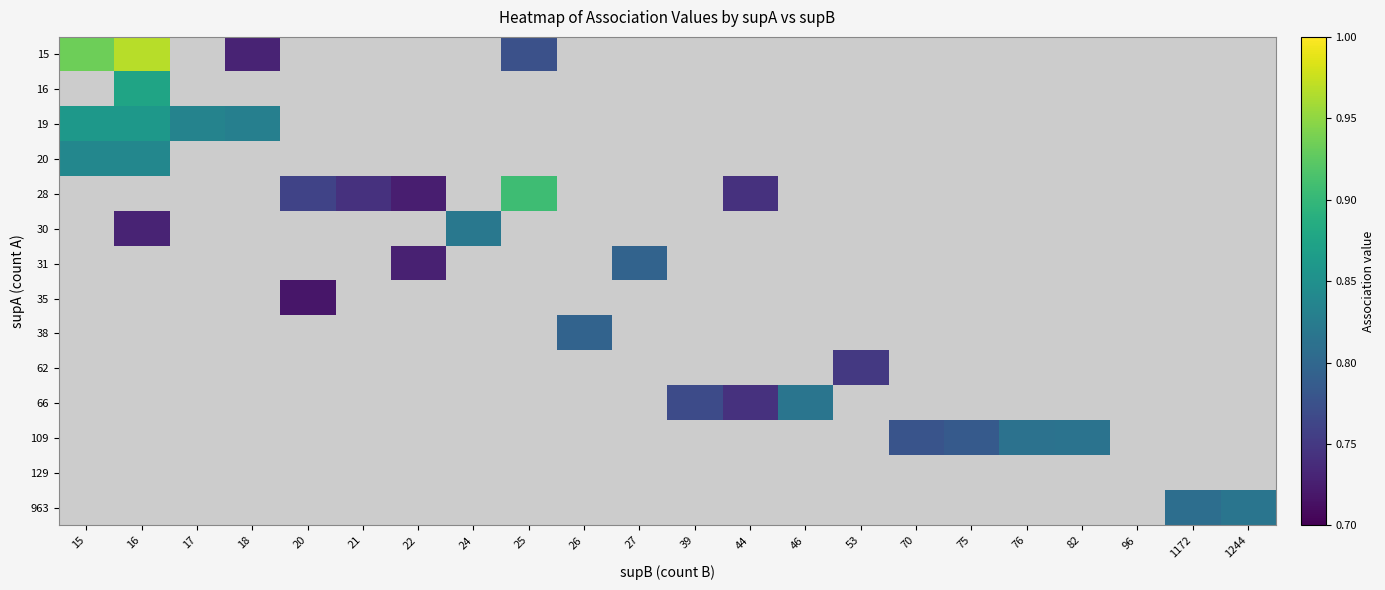

Which category has the lowest value across all series?

20